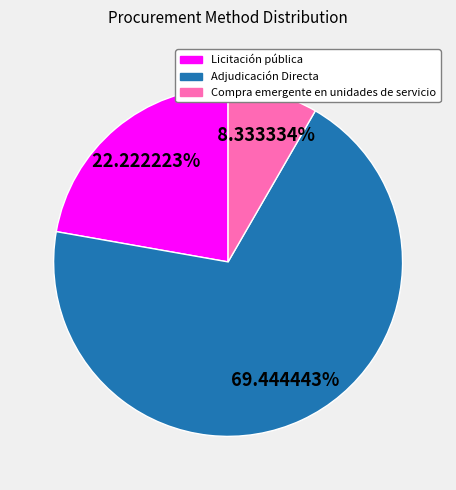

Between Adjudicación Directa and Licitación pública, which is larger?

Adjudicación Directa